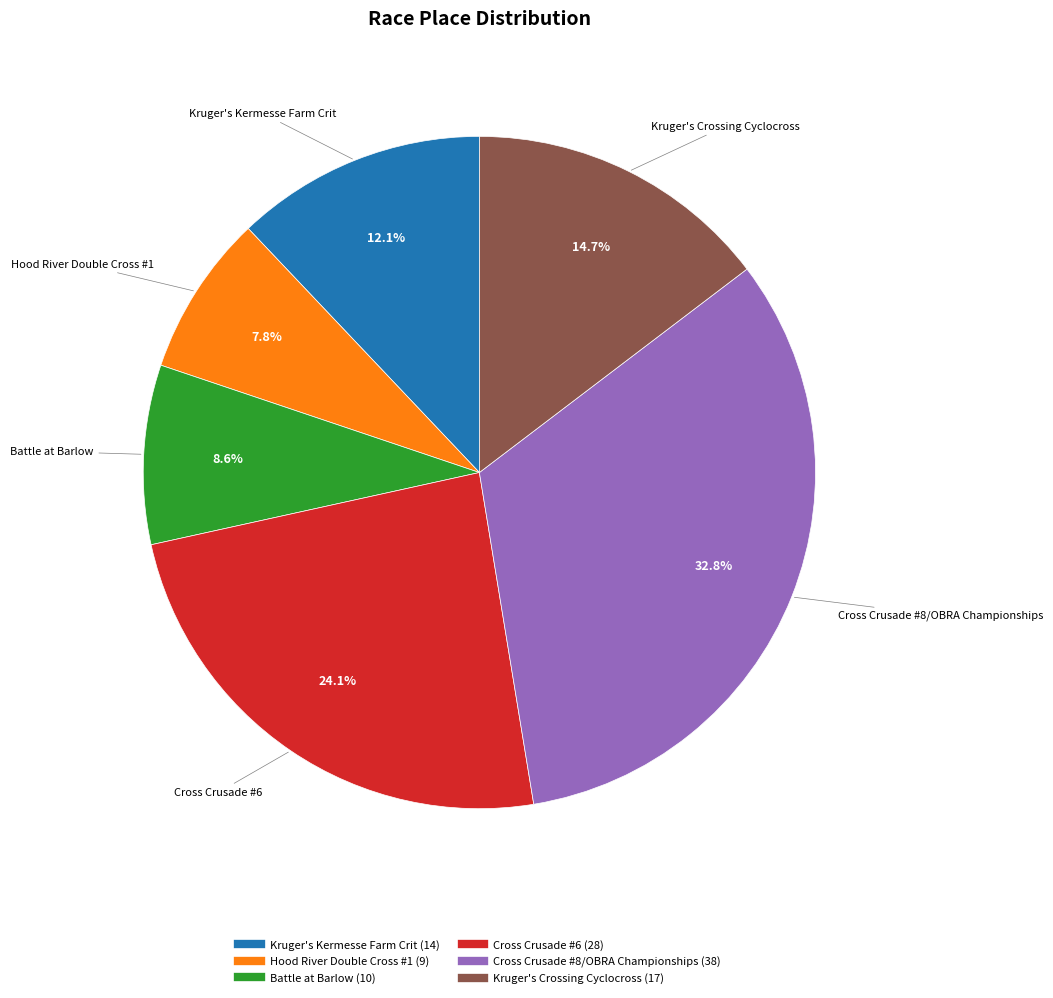

Rank the categories by value from highest to lowest.

Cross Crusade #8/OBRA Championships, Cross Crusade #6, Kruger's Crossing Cyclocross, Kruger's Kermesse Farm Crit, Battle at Barlow, Hood River Double Cross #1